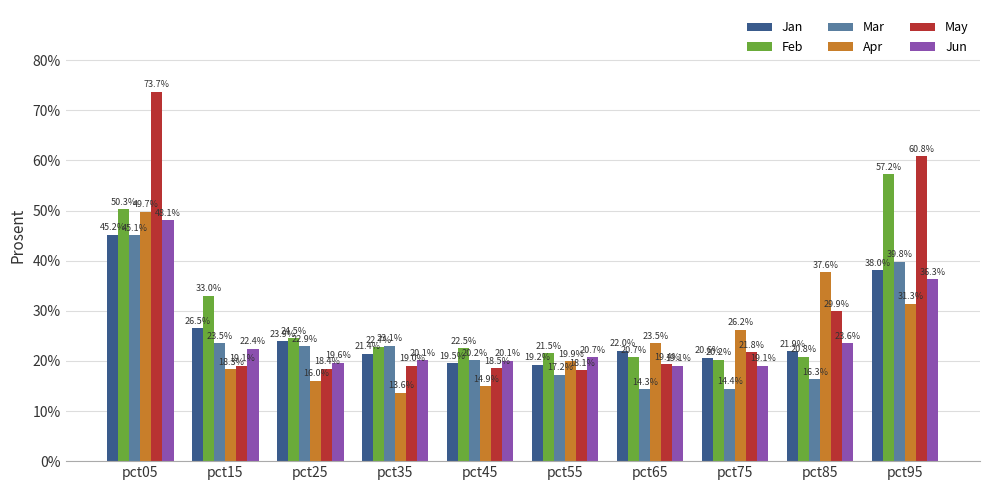

True or false: Jan has a value of 0.2 at pct95.

False